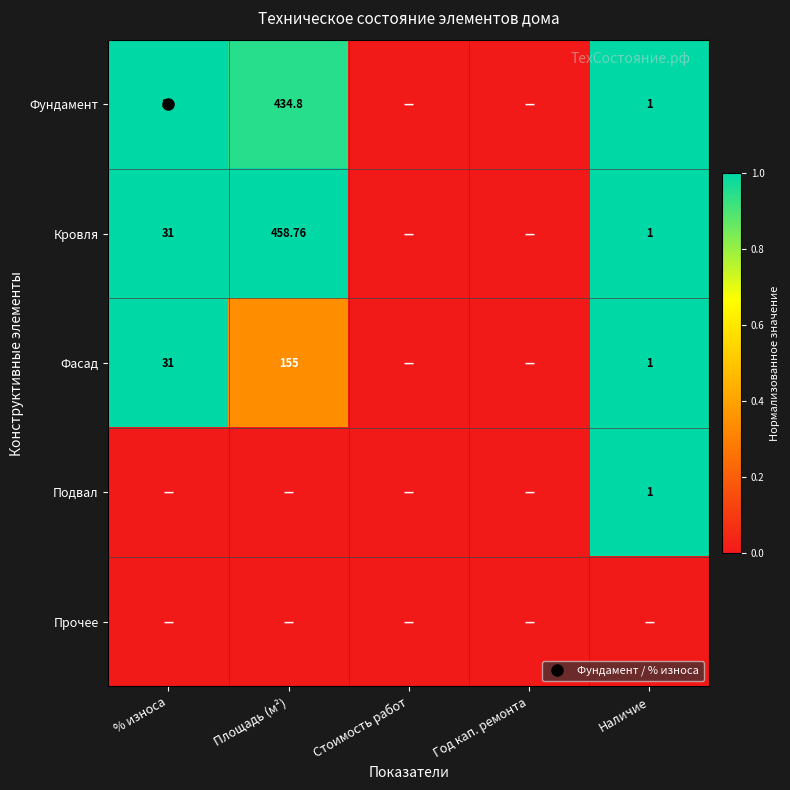

The value of Фасад at Наличие is 1.0. True or false?

True